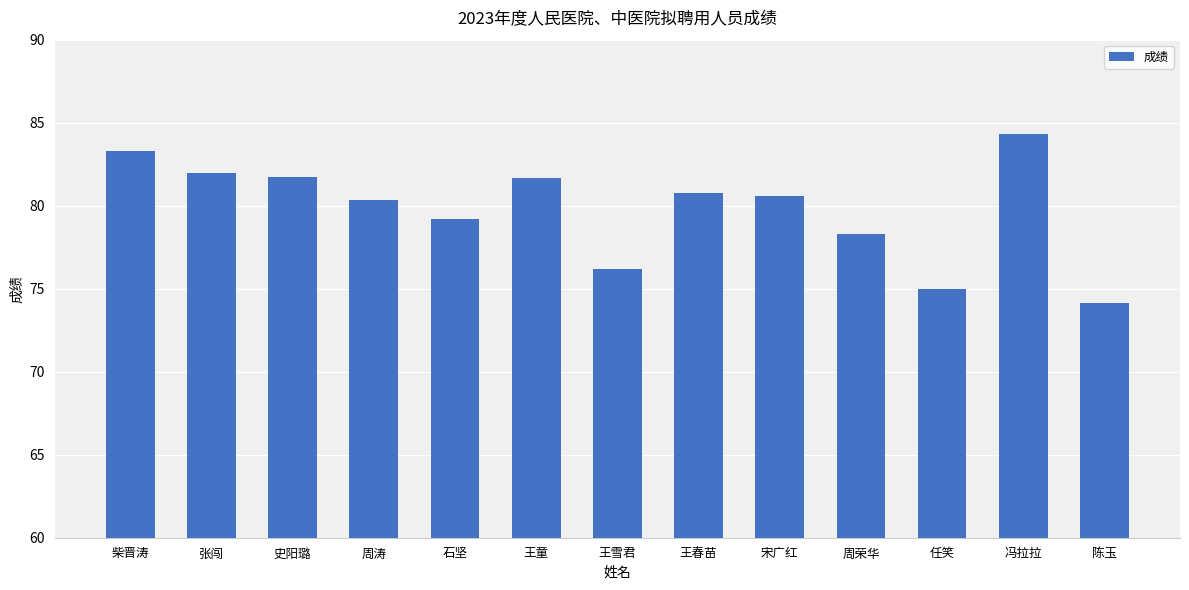

What is the label of the 8th bar from the left?

王春苗